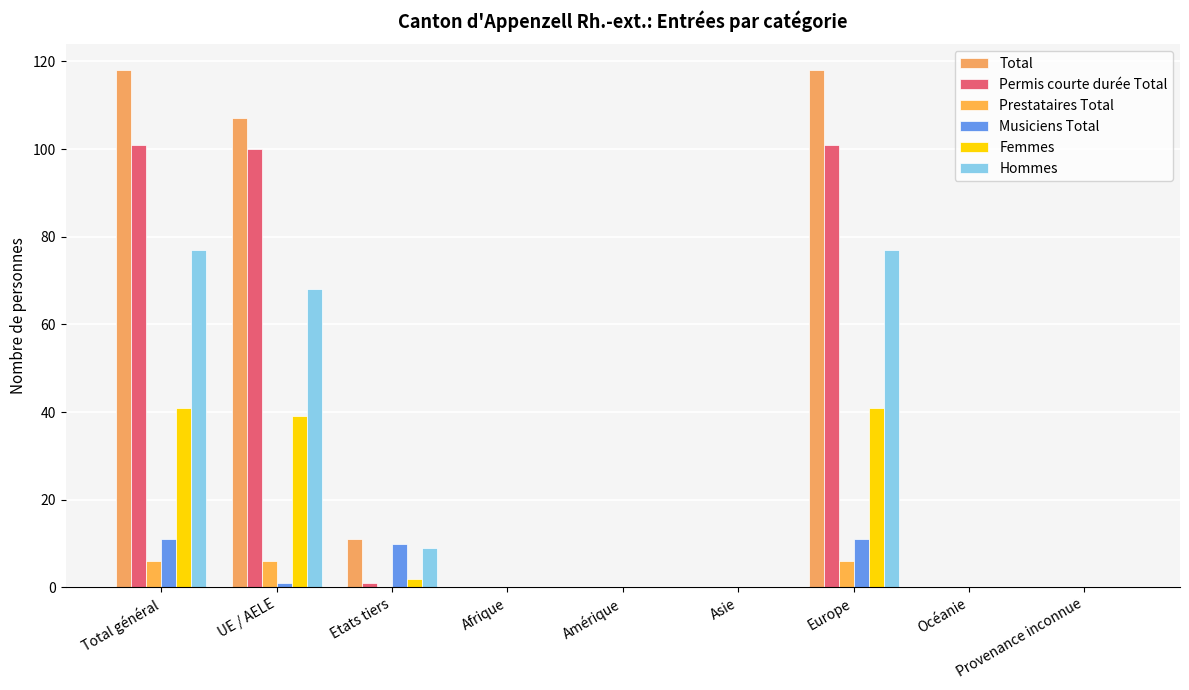

What is the label of the 1st bar from the left?

Total général